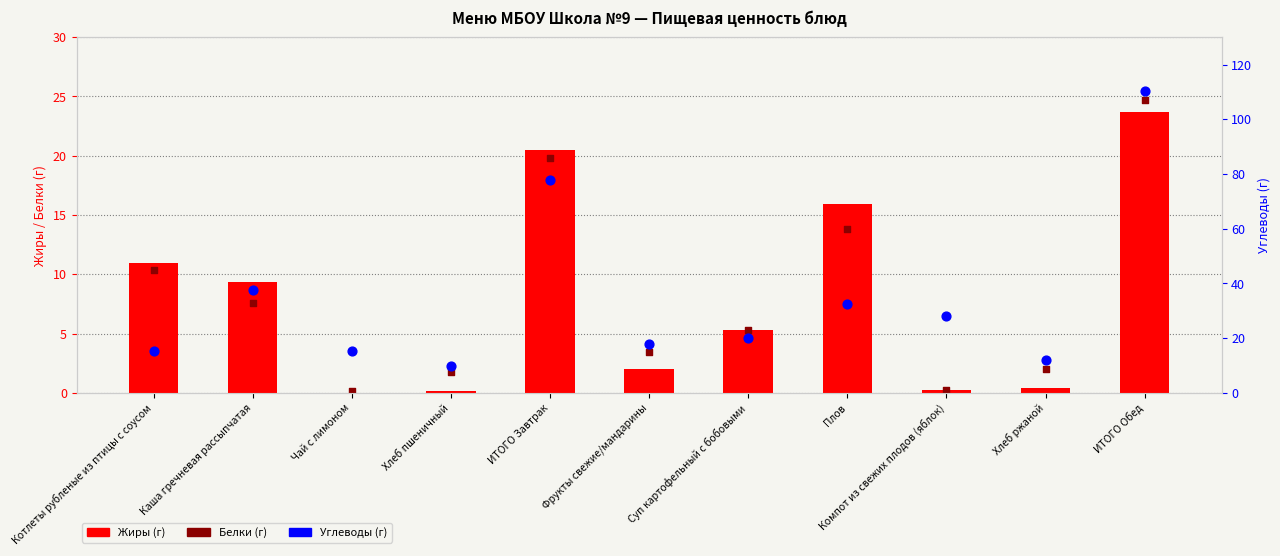

At which category is the sum across all series the highest?

ИТОГО Обед